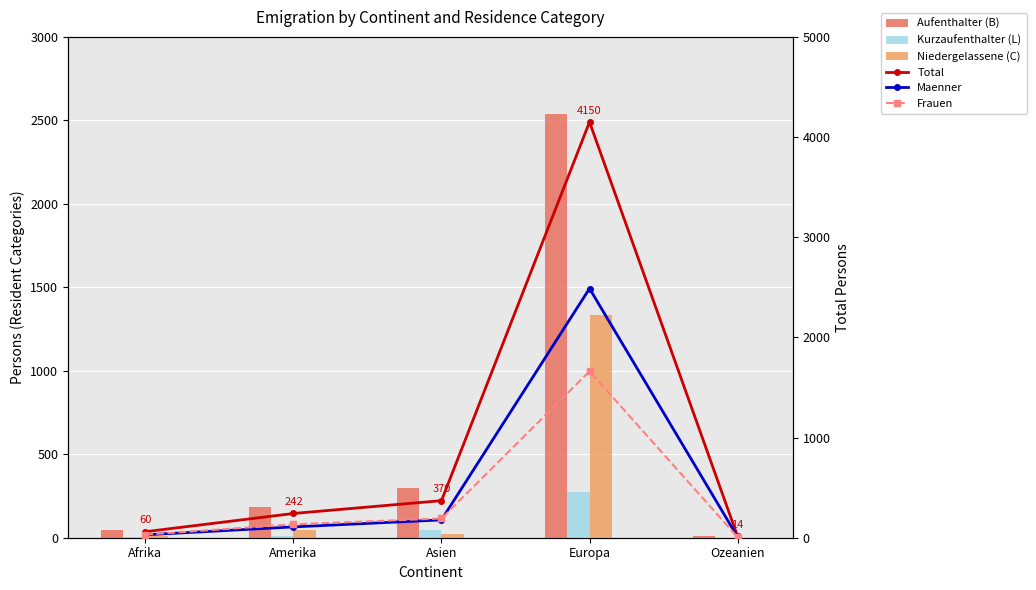

What is the lowest value of the Aufenthalter (B) series?

13